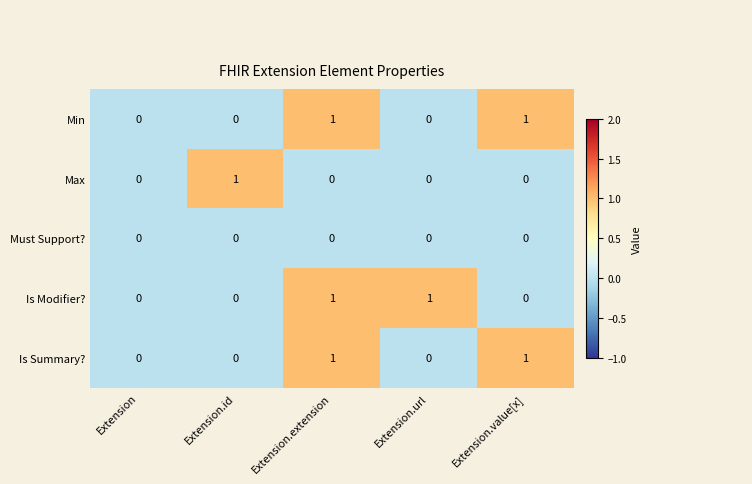

Count the number of categories in the chart.

5